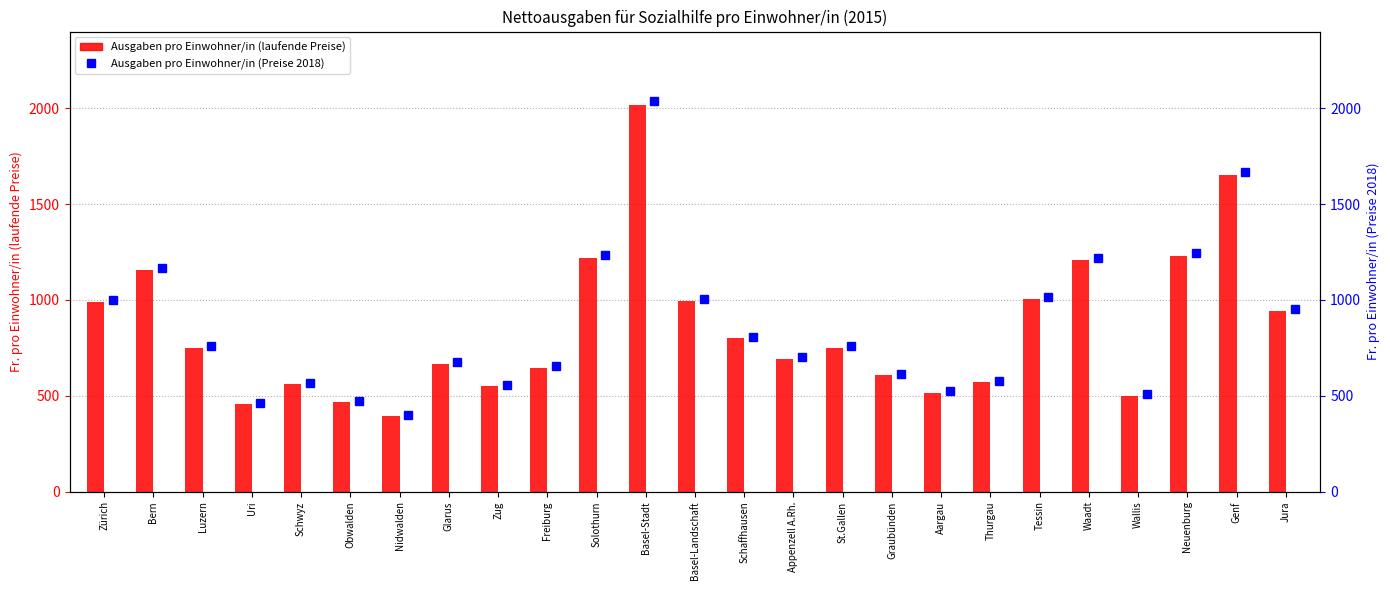

True or false: Ausgaben pro Einwohner/in (laufende Preise) has a value of 2068 at Solothurn.

False